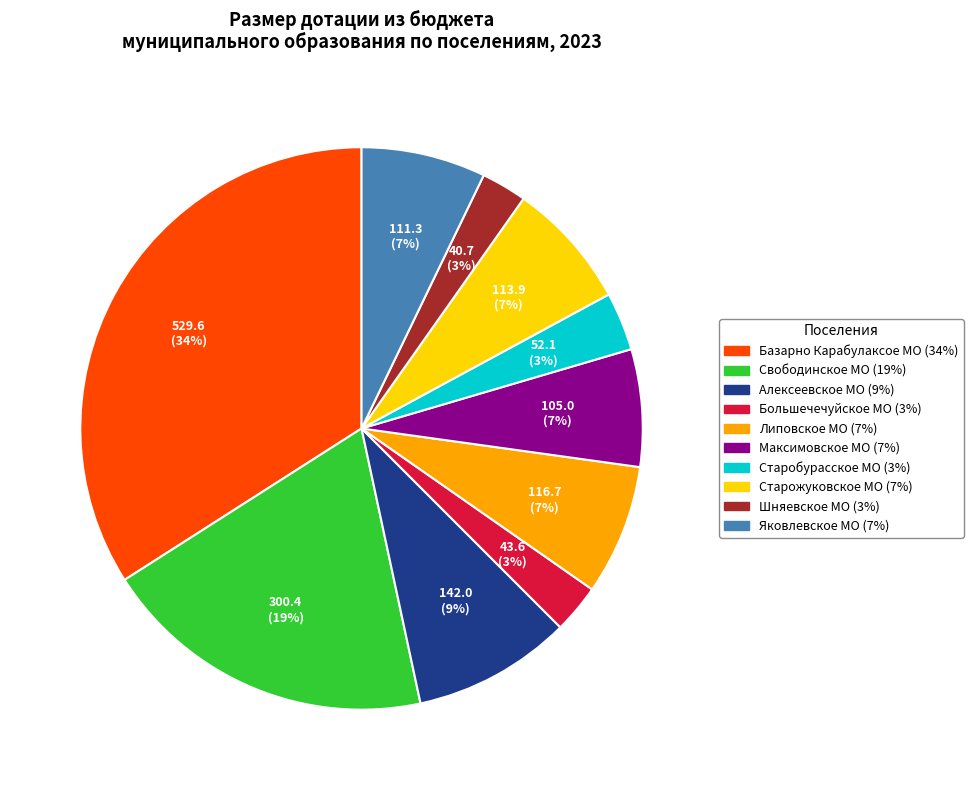

The Базарно Карабулаксое МО slice represents 47% of the pie. True or false?

False